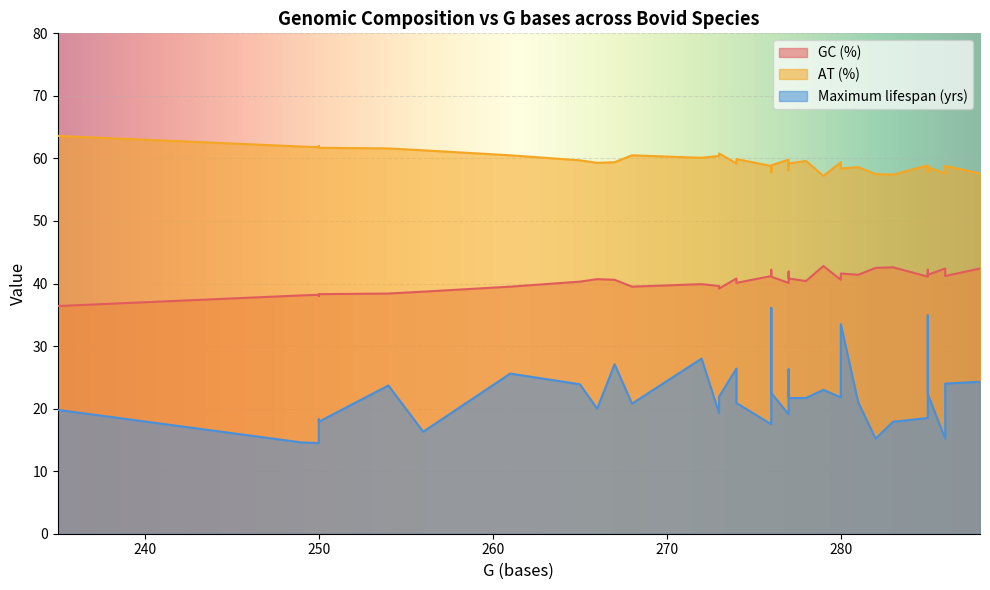

Which series changed the most between Bos javanicus and Boselaphus tragocamelus?

Maximum lifespan (yrs)